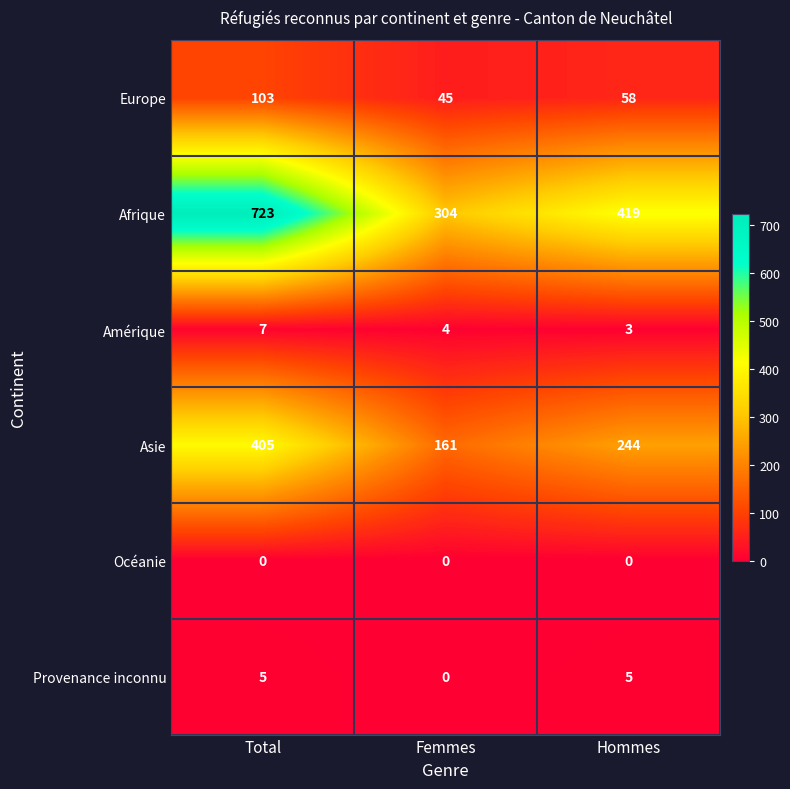

Which category has the highest value across all series?

Total